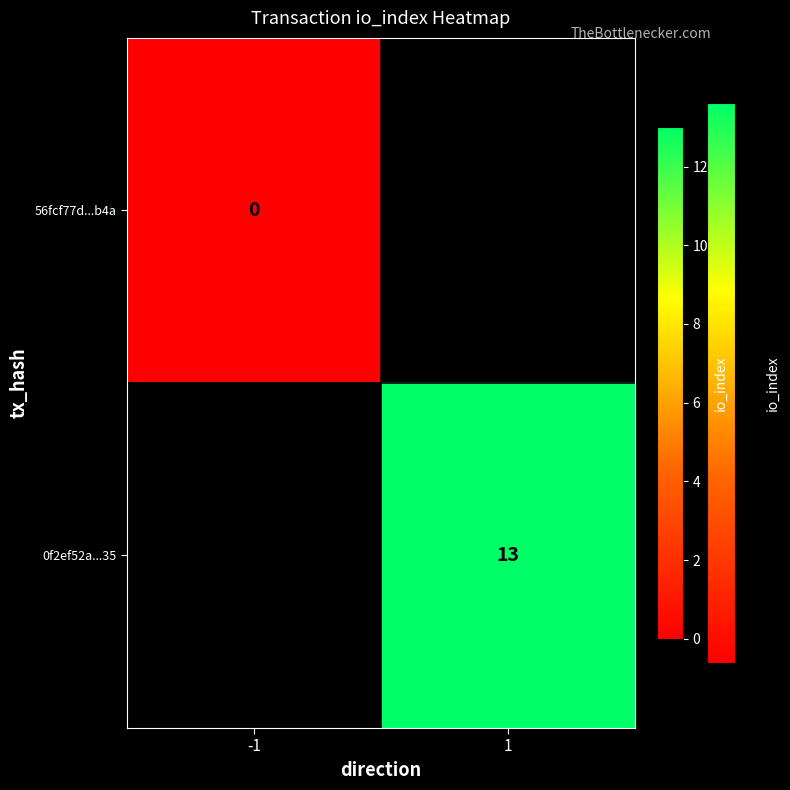

True or false: 0f2ef52a...35 has a value of 13 at 1.

True